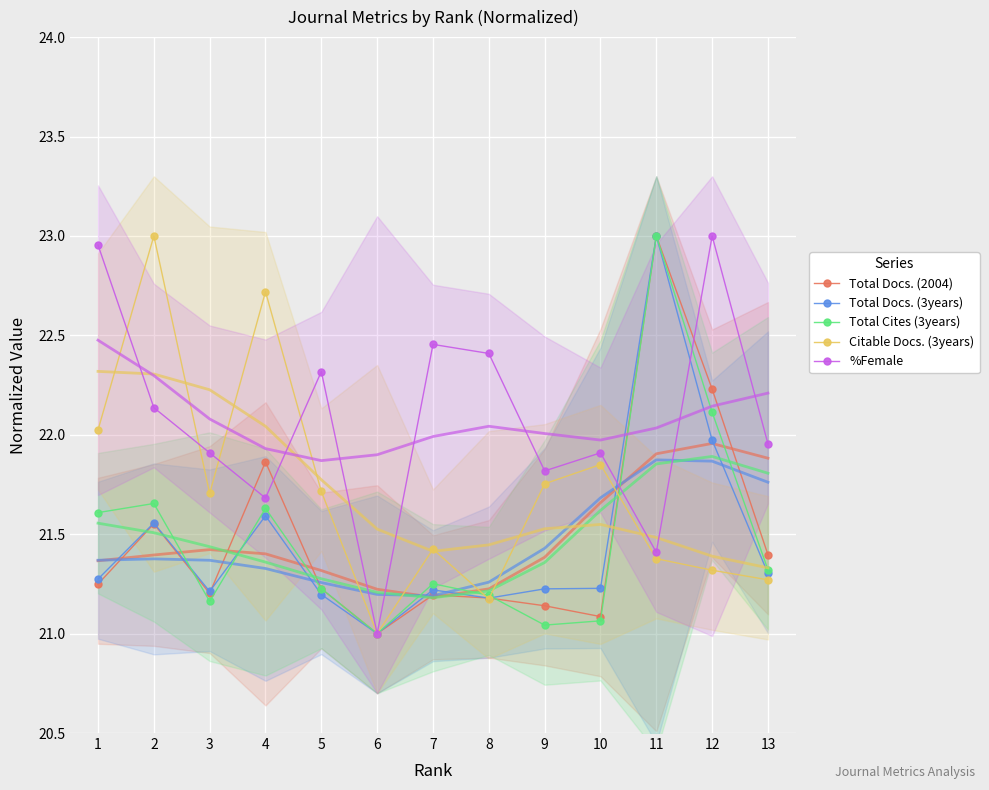

Between 12 and 11, which is larger?

11